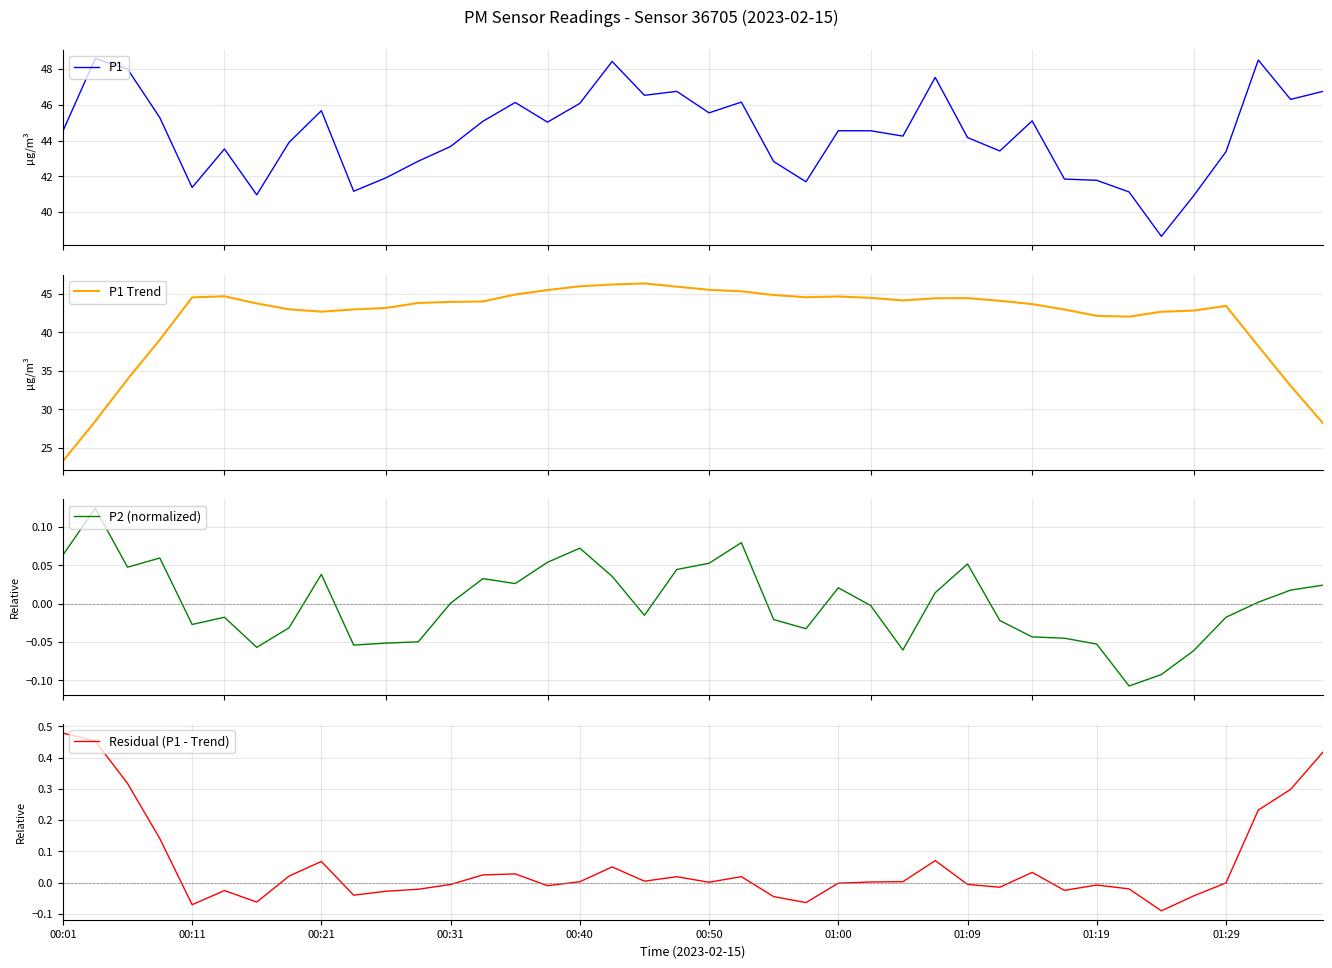

How many interior local valleys does the P2 (normalized) series have?

9